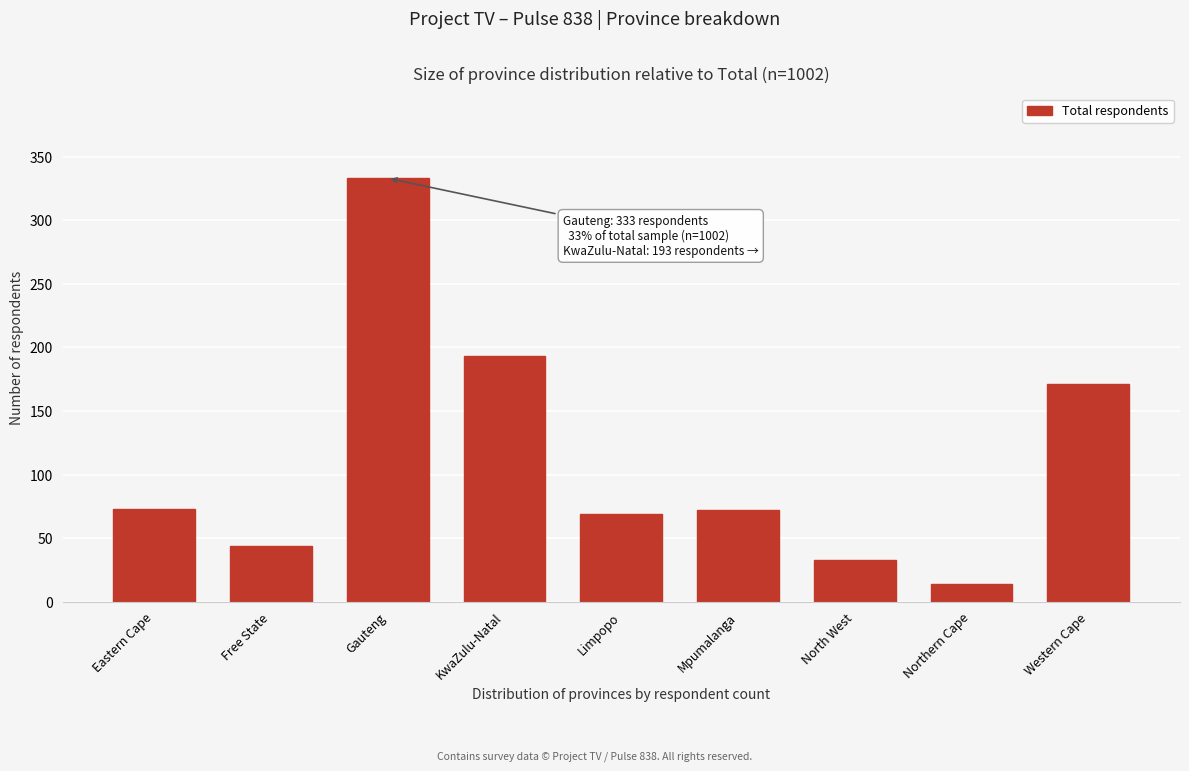

What is the change in value from Free State to Mpumalanga?

+28